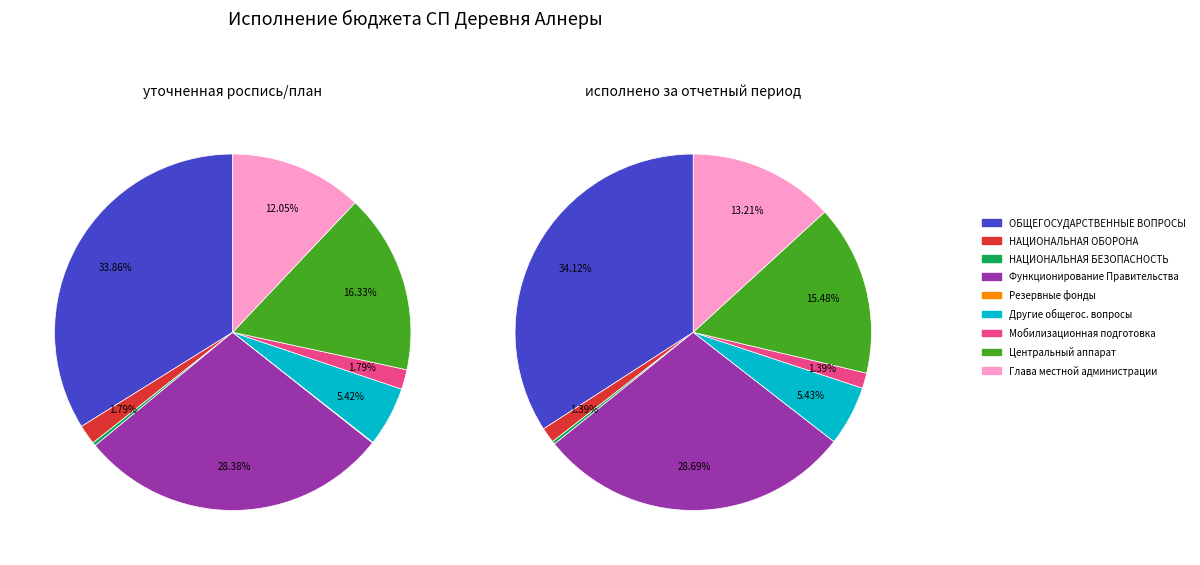

What portion of the pie excludes Центральный аппарат?

83.7%